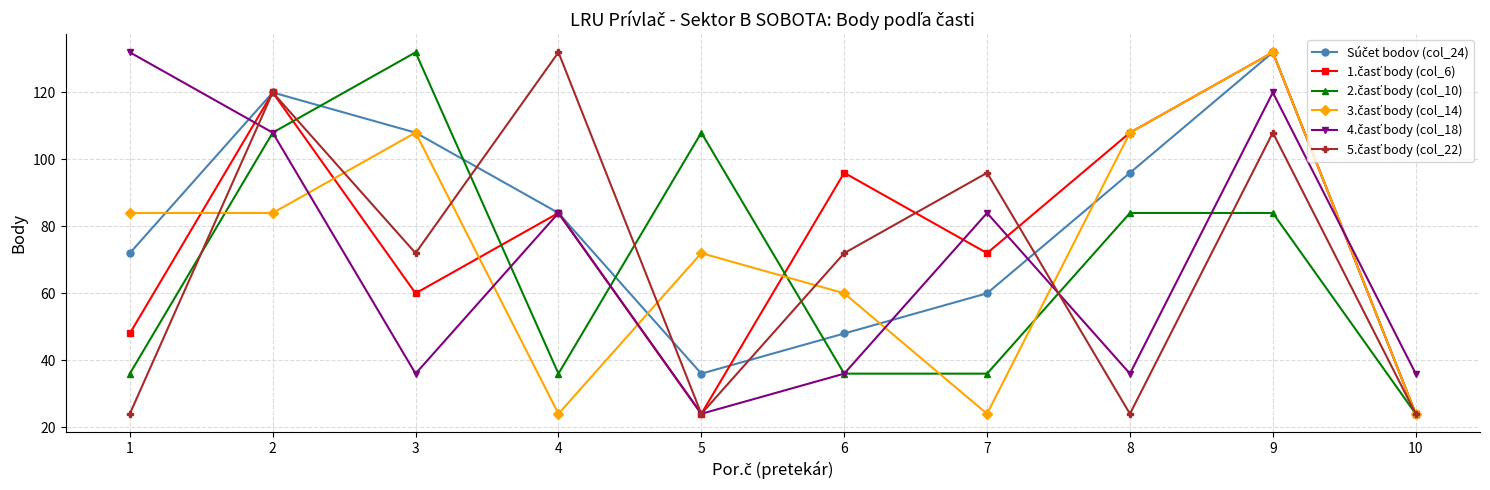

At which category is the sum across all series the highest?

9